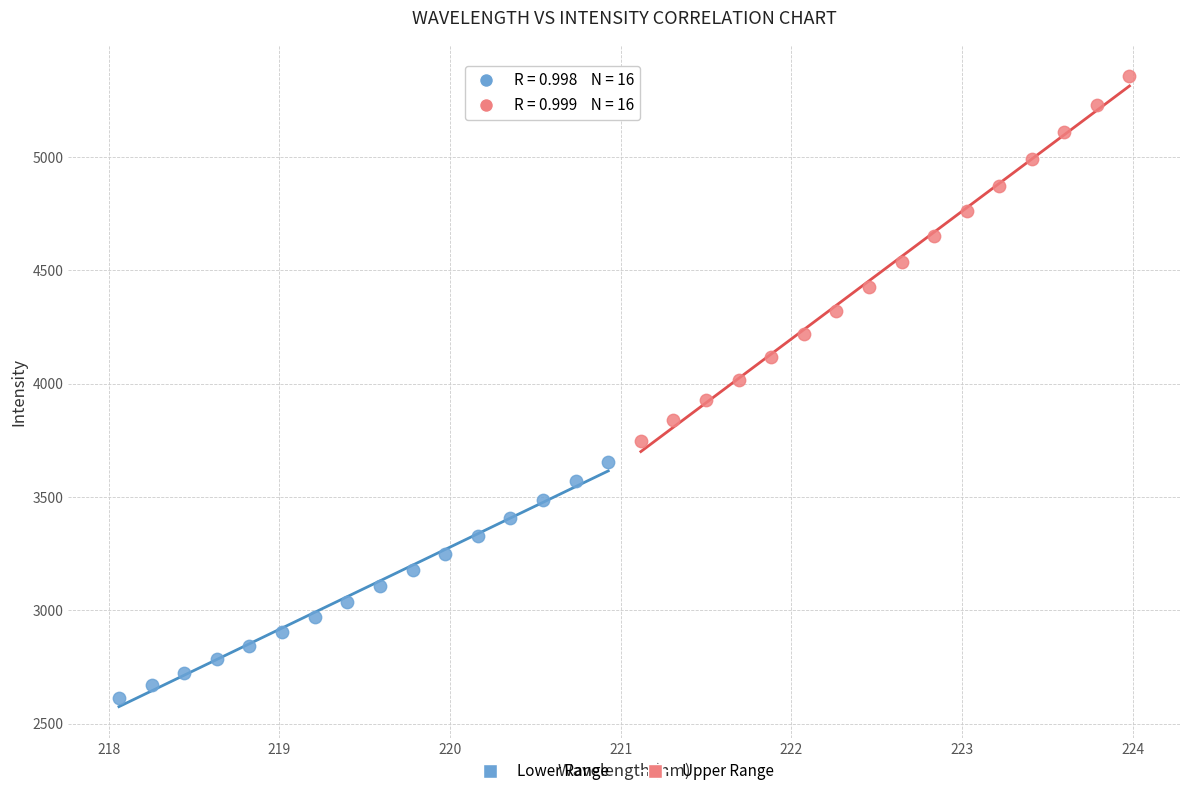

Which series contains the lowest Y value?

Lower Range